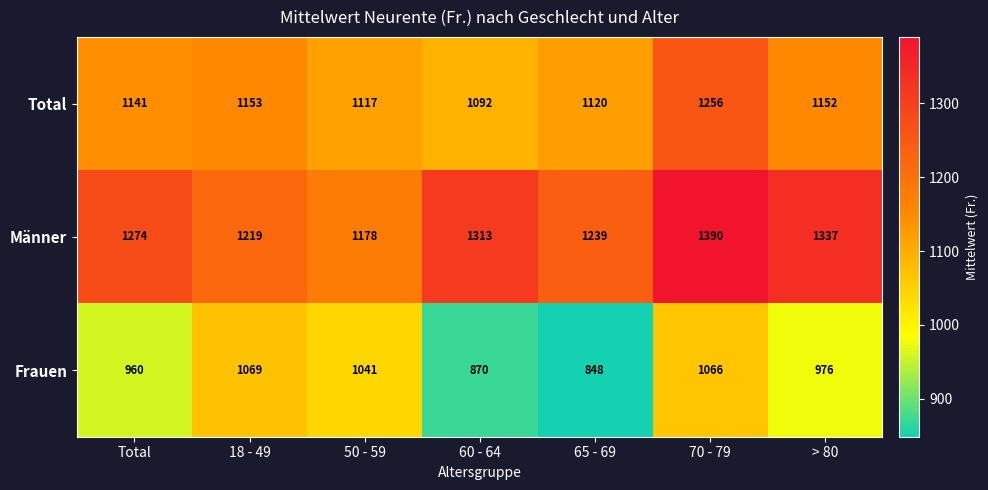

Which series has the largest range (max minus min)?

Frauen